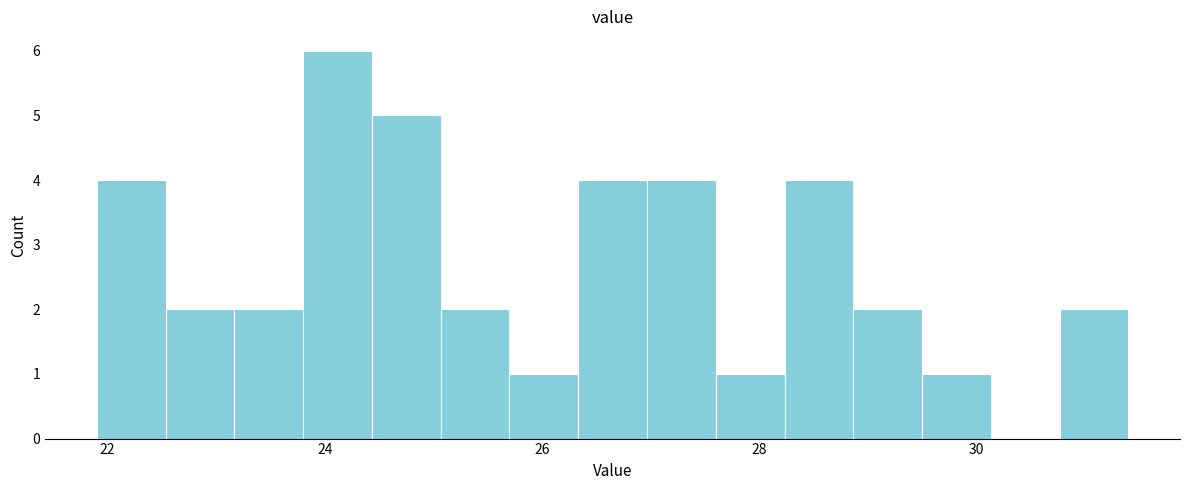

Read against the x-axis, roughly where is the centre of the tallest bar?

24.2